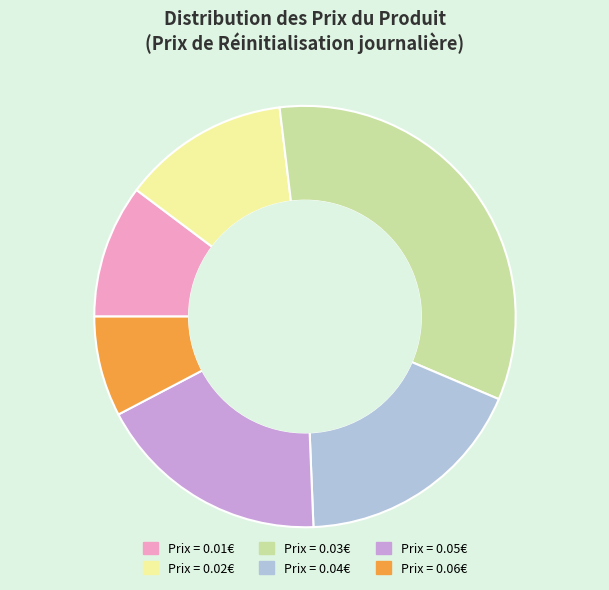

Is there any slice that represents more than half of the pie?

No